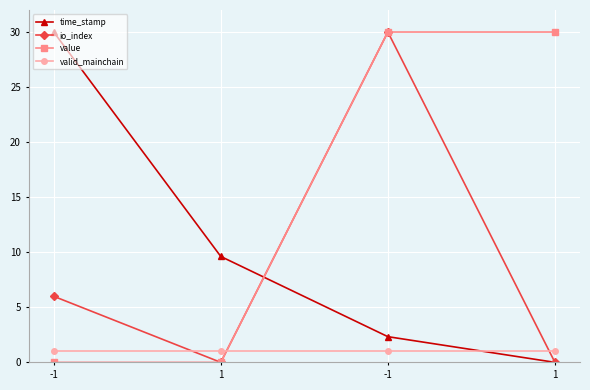

What are all the series names shown in the legend?

time_stamp, io_index, value, valid_mainchain